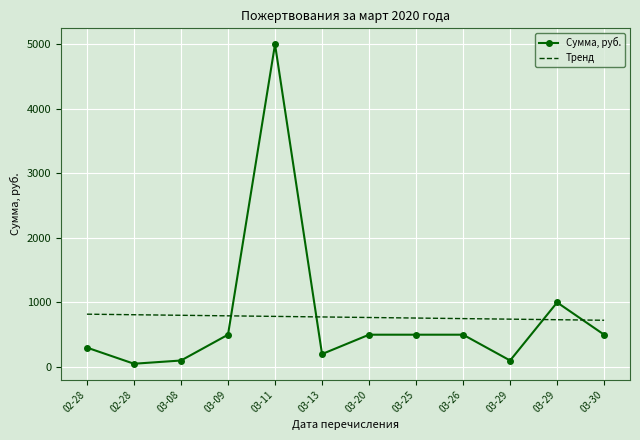

What are all the series names shown in the legend?

Сумма, руб., Тренд